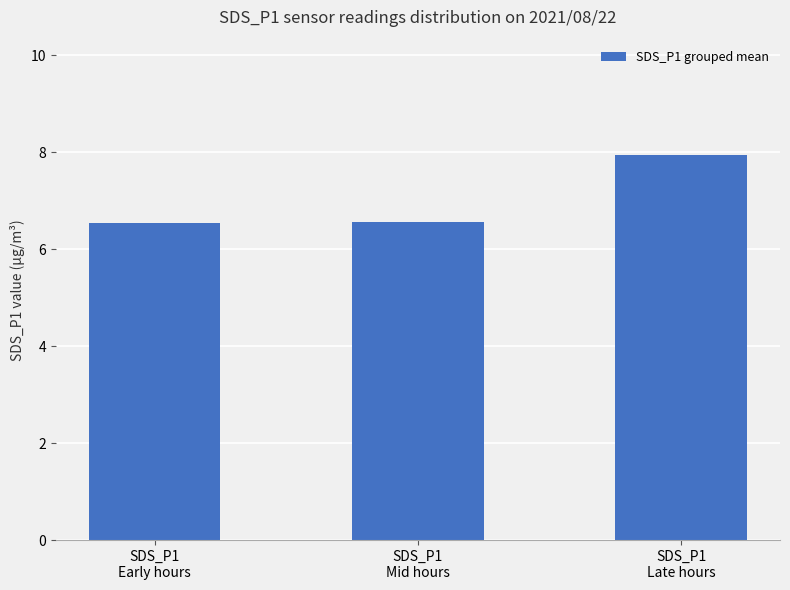

How many bars are there in total?

3